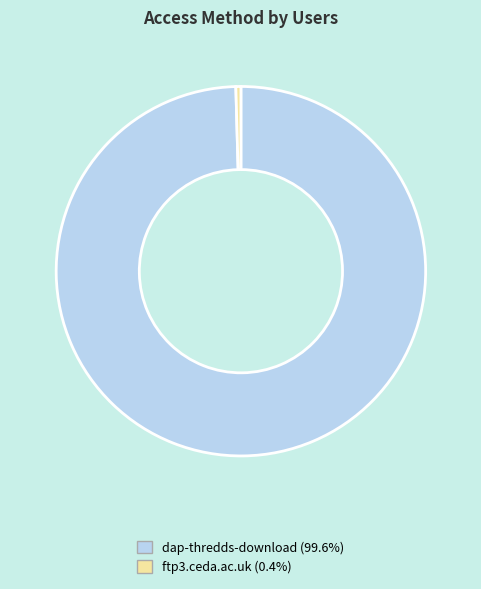

True or false: ftp3.ceda.ac.uk accounts for 0% of the total.

True